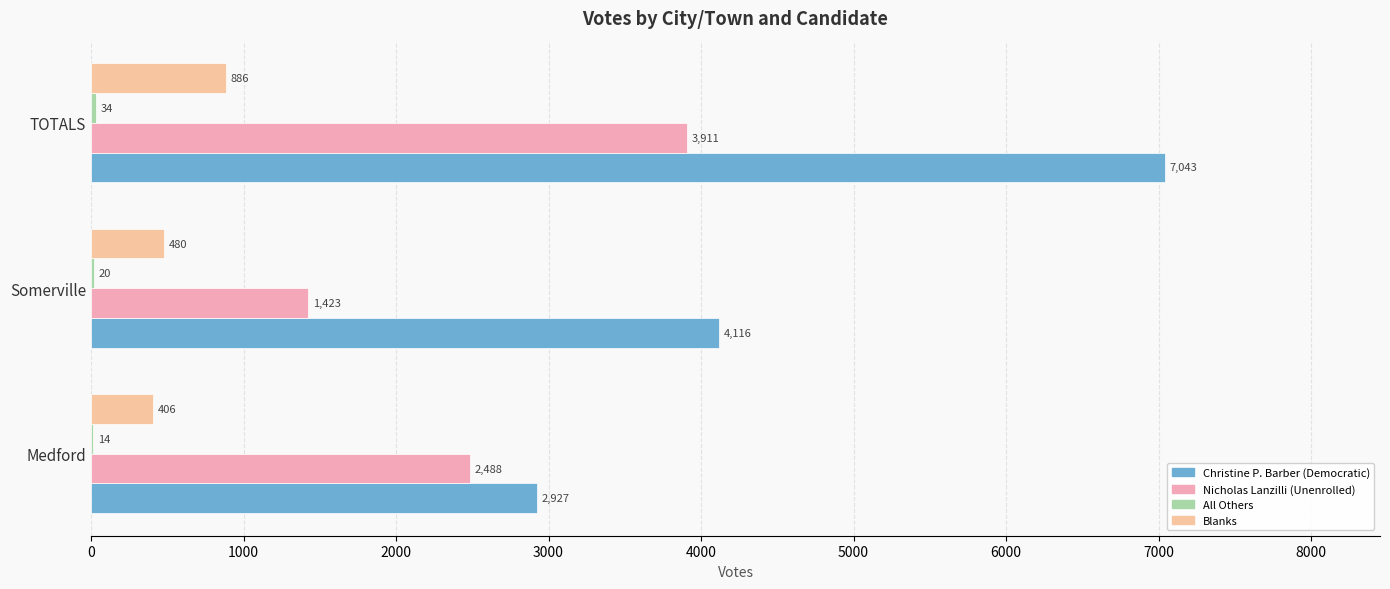

Count the number of categories in the chart.

3